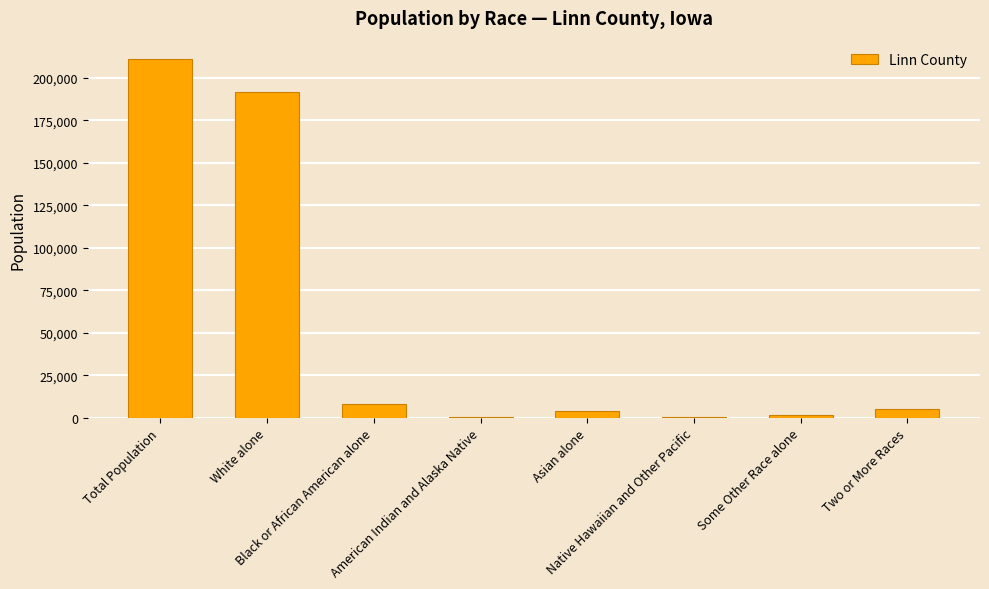

True or false: the data shows 1512 at Some Other Race alone.

True